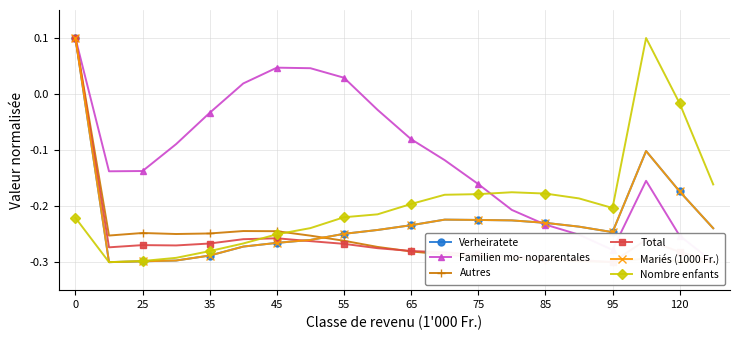

Where is the first local maximum for Mariés (1000 Fr.)?

11